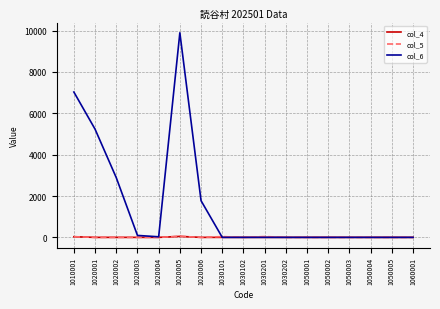

Which series has the largest range (max minus min)?

col_6